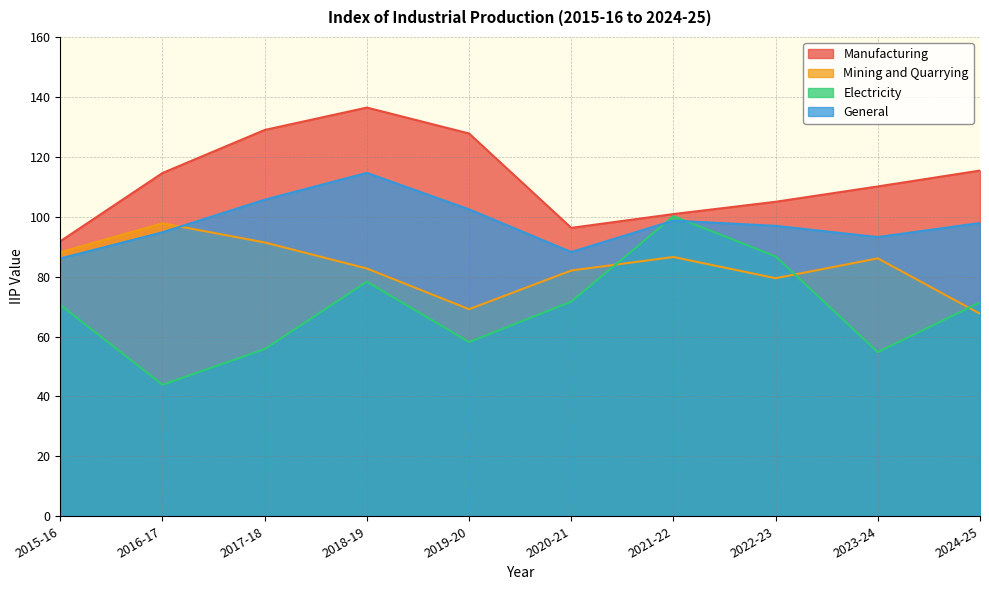

What position from the left is 2020-21?

6